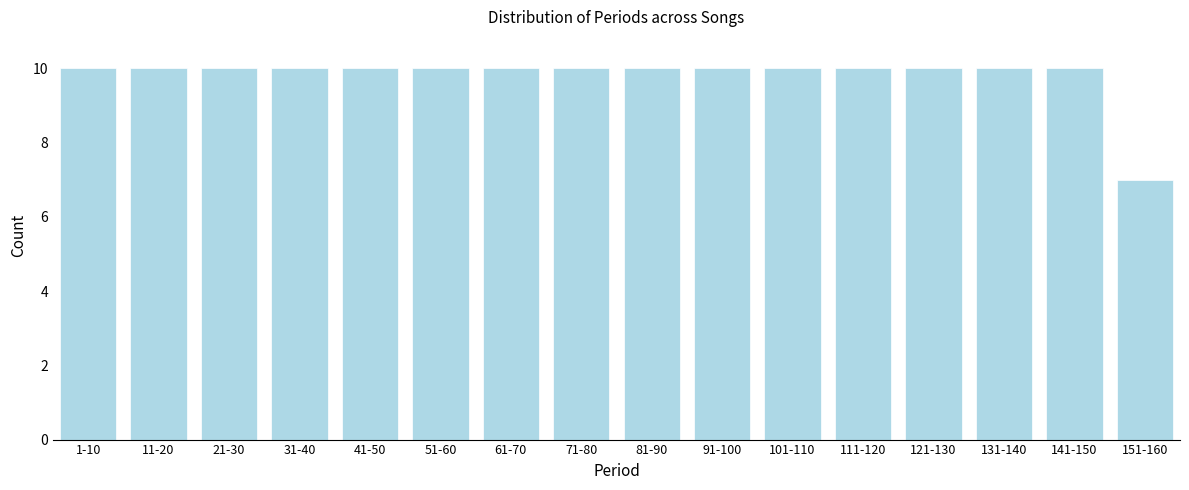

Reading right to left, extract all data points from this chart.

151-160=7	141-150=10	131-140=10	121-130=10	111-120=10	101-110=10	91-100=10	81-90=10	71-80=10	61-70=10	51-60=10	41-50=10	31-40=10	21-30=10	11-20=10	1-10=10